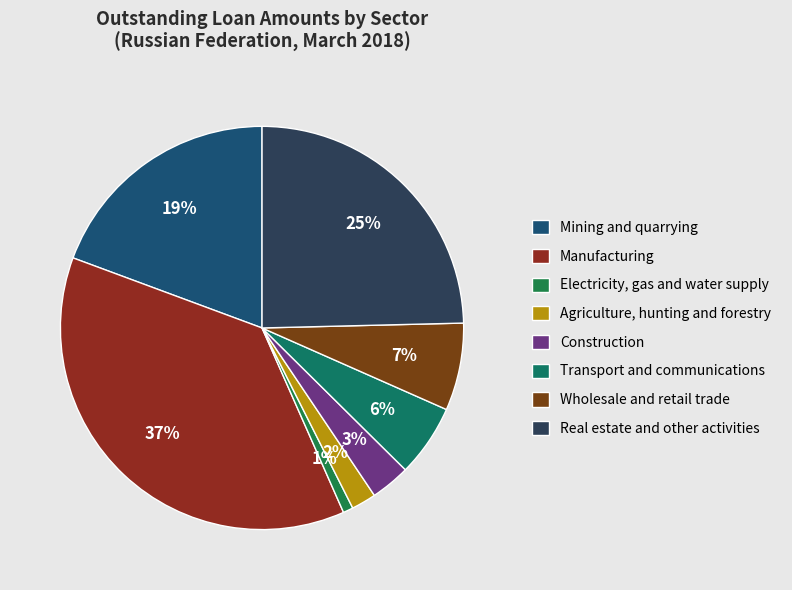

Count the number of slices in the pie.

8